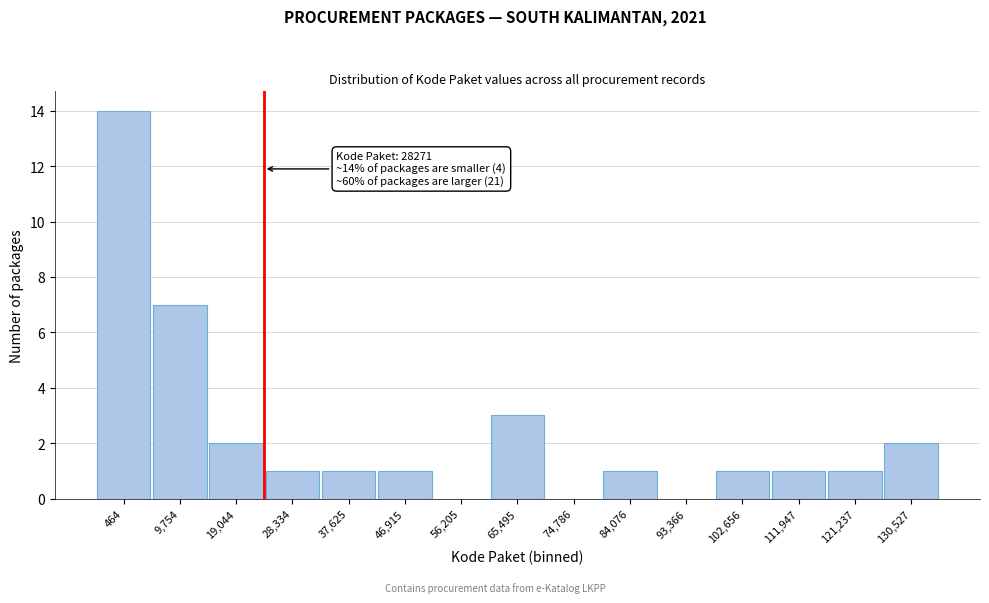

At which category does the chart reach its peak across all series?

464